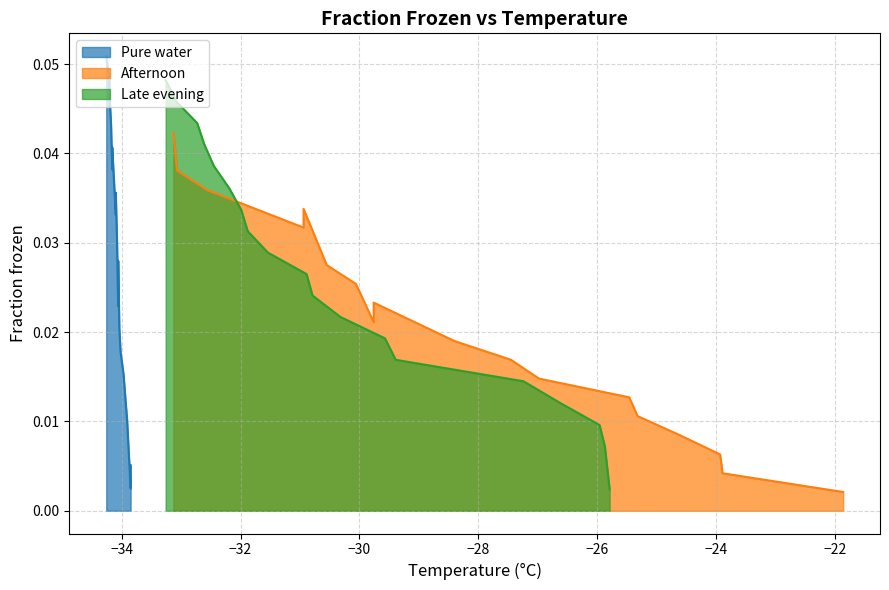

Is the value of Afternoon at −34 greater than the value of Pure water at 18?

Yes